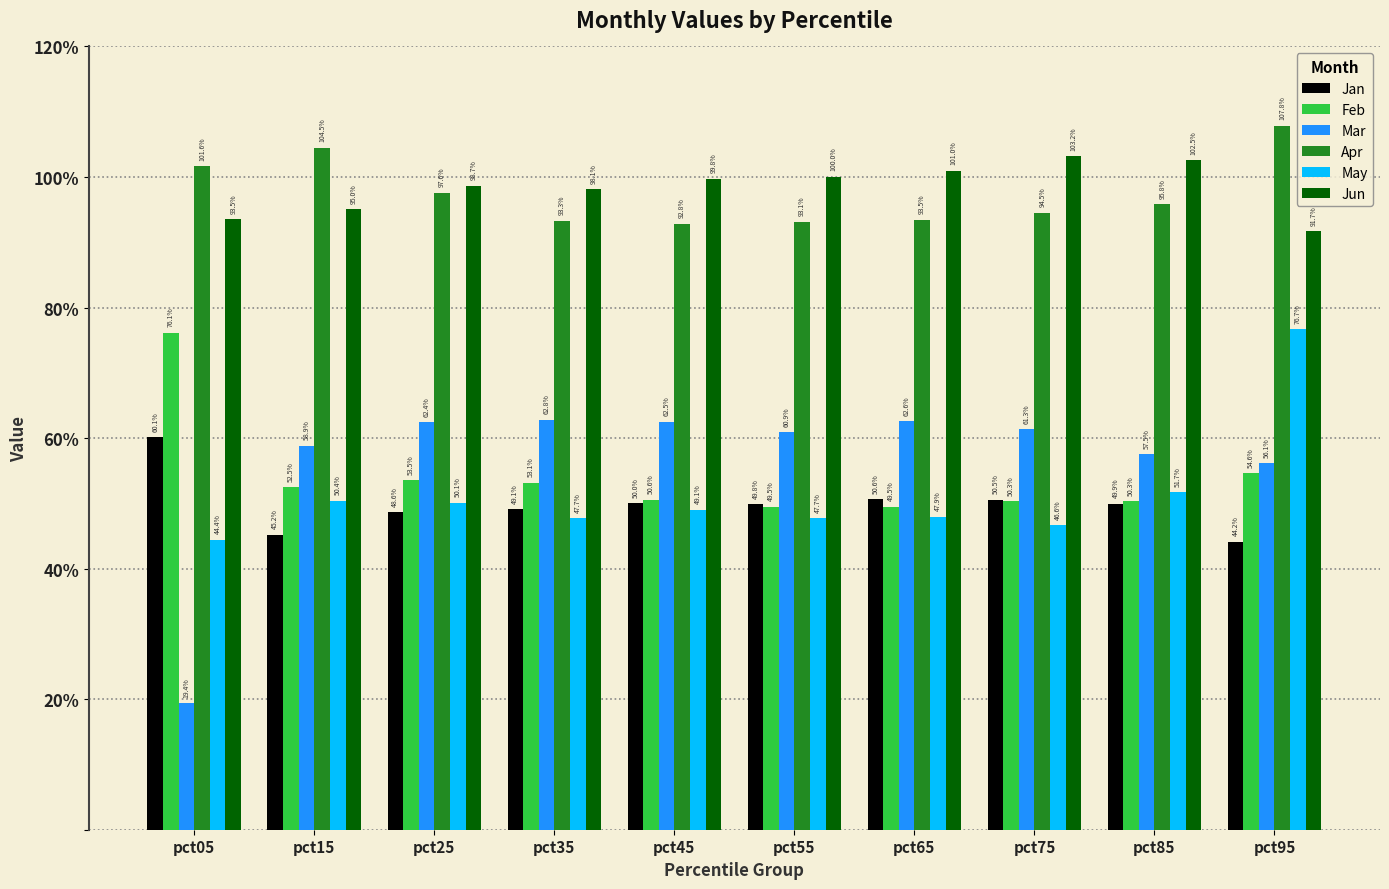

Are the bars grouped side by side (vs. stacked)?

Yes